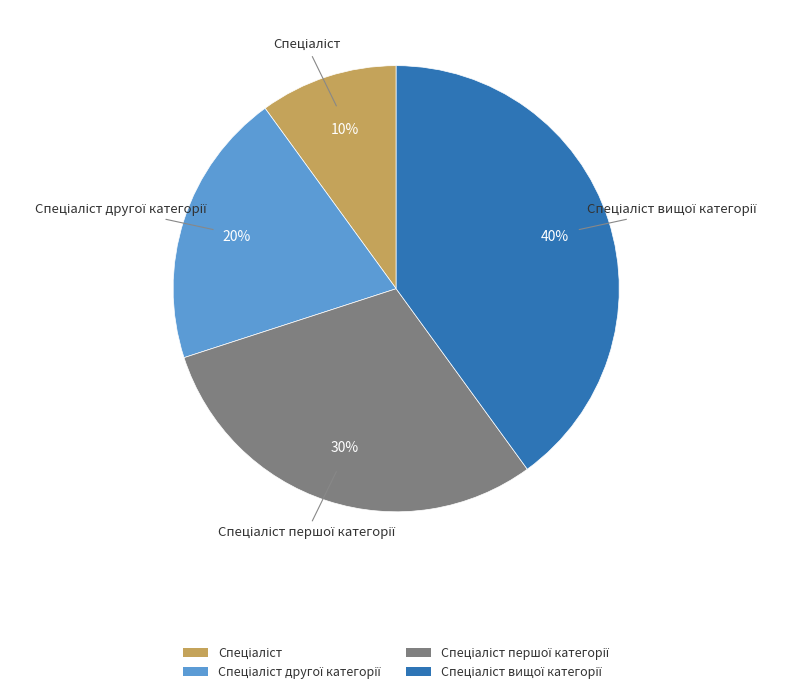

Does any single category account for the majority?

No